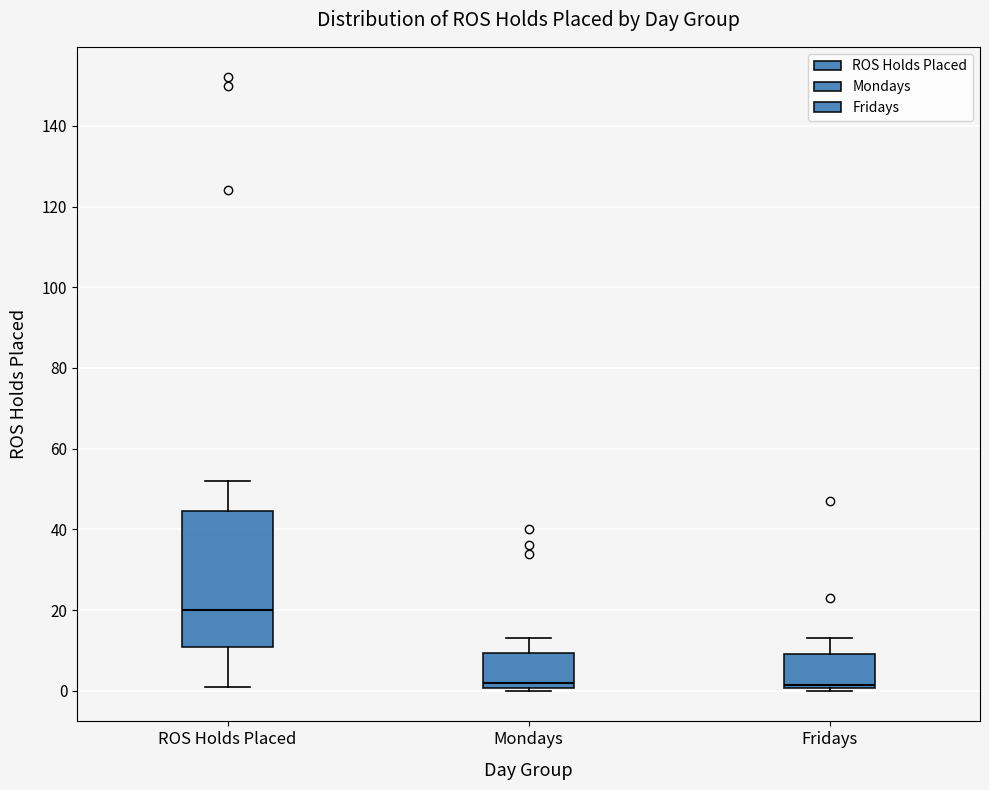

Reading left to right, read every box against the y-axis: the position of its median line, the range the box covers, and the ends of its whiskers. The values are not printed on the chart, so give them approximately, as read against the axis.

ROS Holds Placed: median 20, box 10 to 44, whiskers 2 to 52
Mondays: median 2, box 0 to 10, whiskers 0 (just below the box's lower edge) to 14
Fridays: median 2, box 0 to 10, whiskers 0 (just below the box's lower edge) to 14